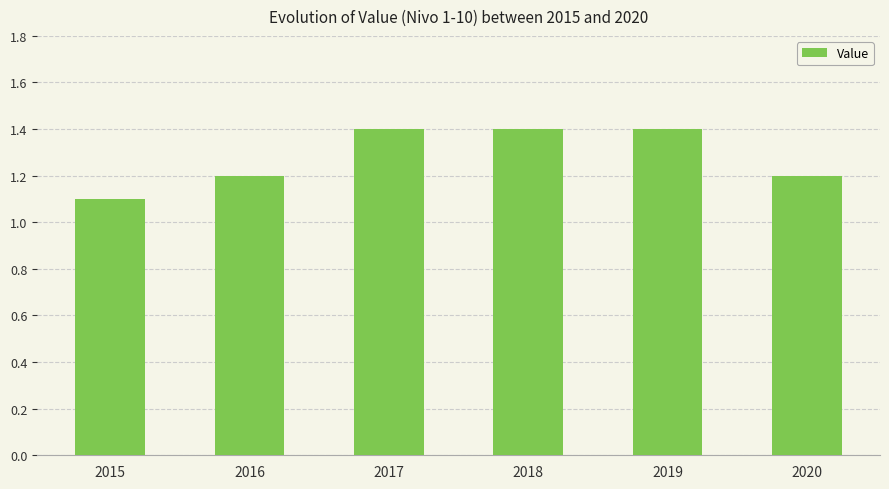

Where is the data nearest to the value 1?

2015